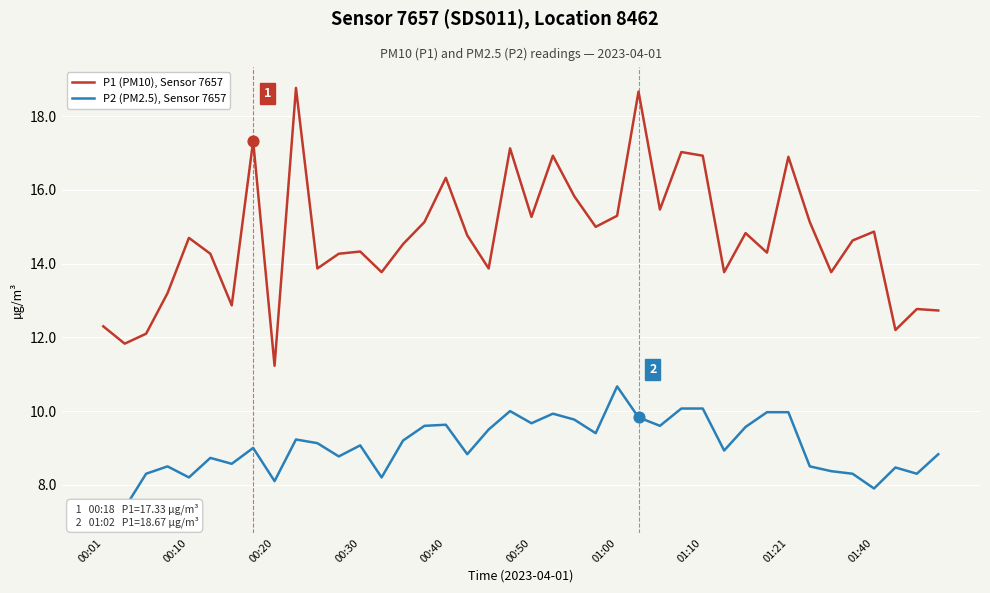

What is the total value across all series at 35?

22.9